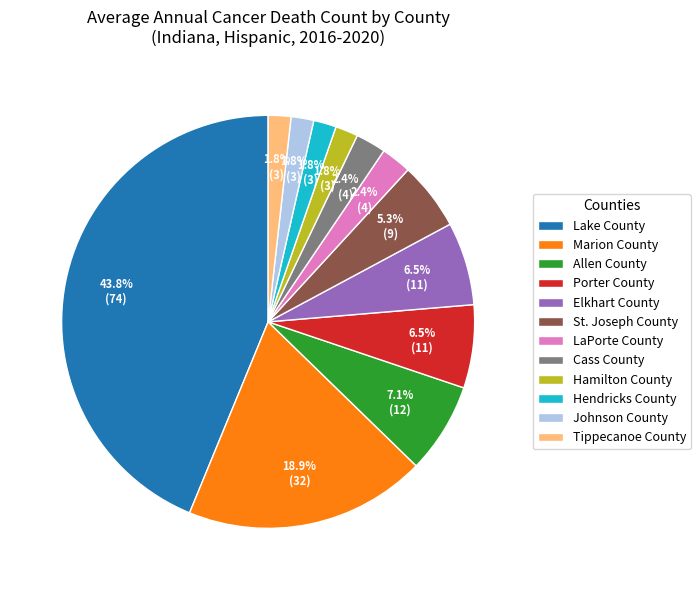

Which slice is the largest?

Lake County